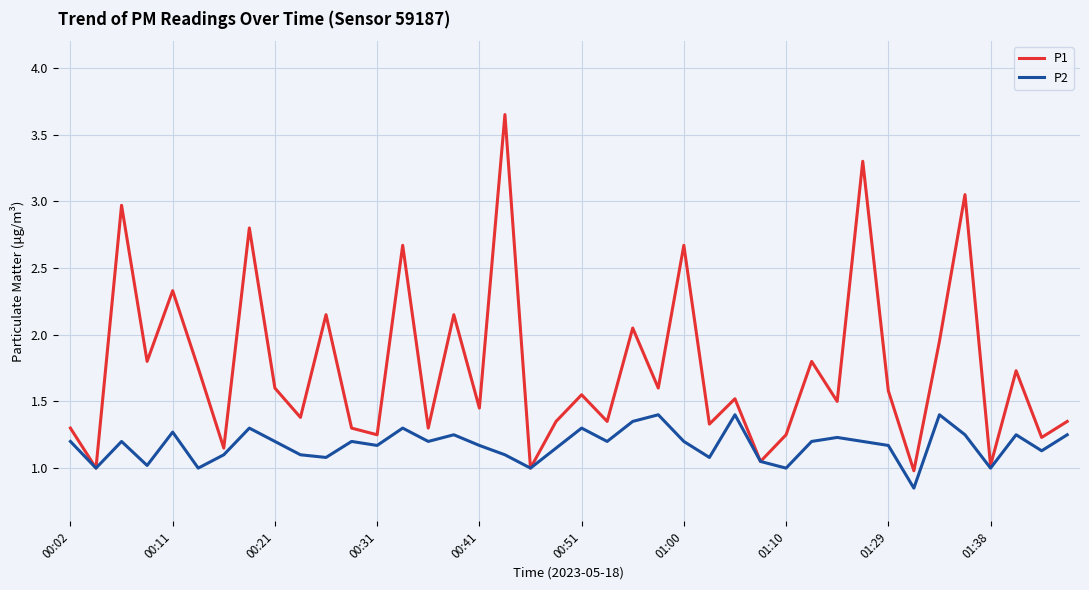

Which series has the largest total across all categories?

P1